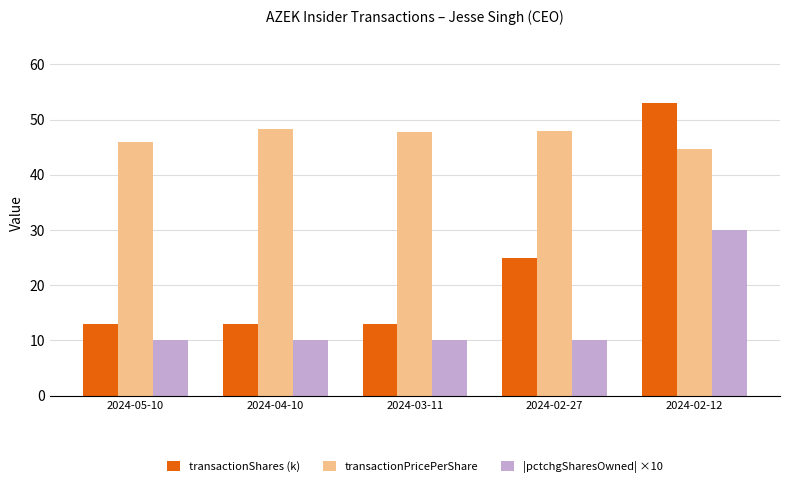

At how many categories does at least one series exceed 42?

5